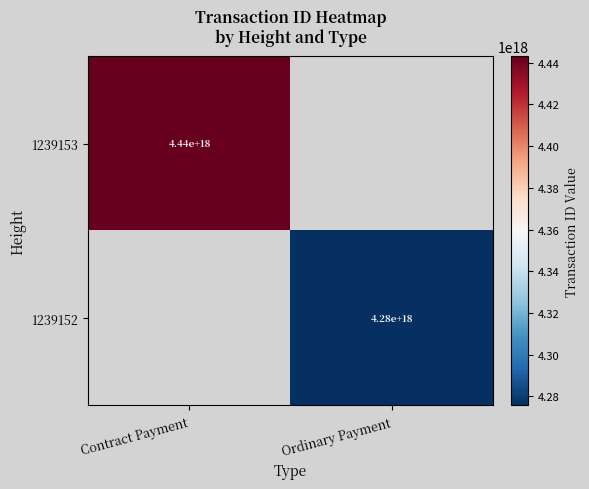

True or false: 1239152 has a value of 4280000000000000000 at Ordinary Payment.

True